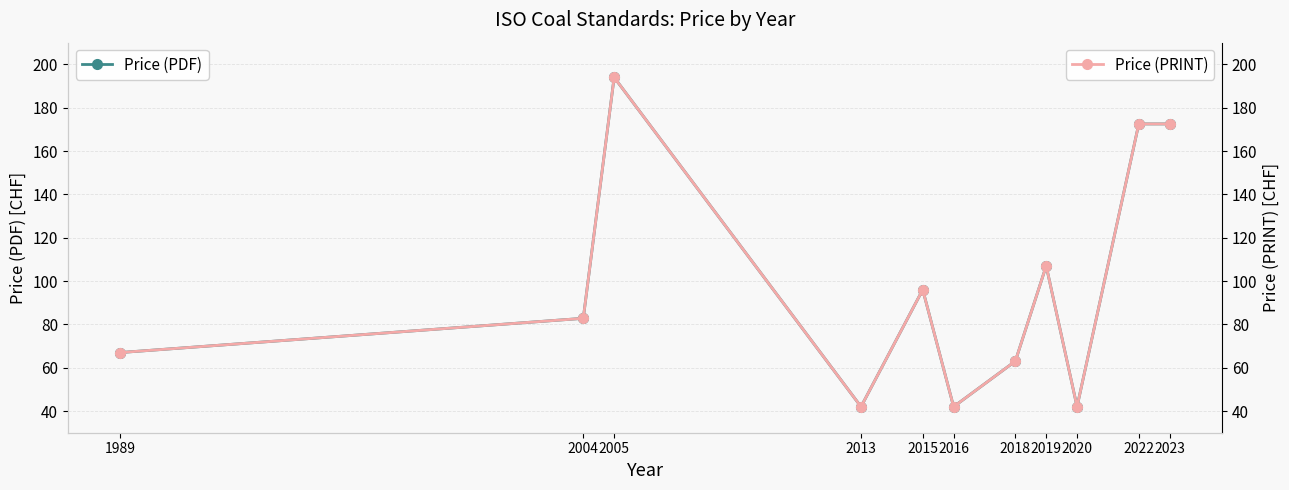

At which category does Price (PDF) reach its first local valley?

2013